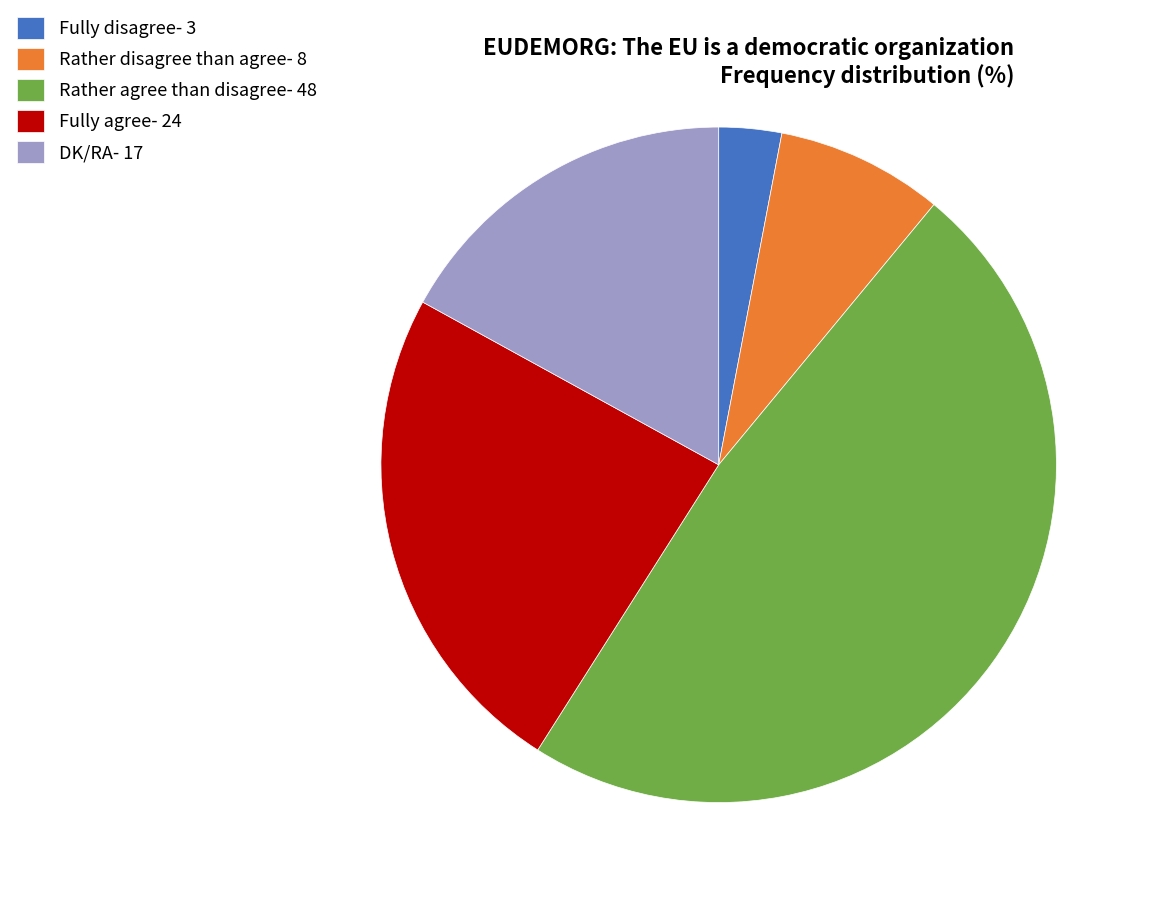

How many slices are in this pie chart?

5